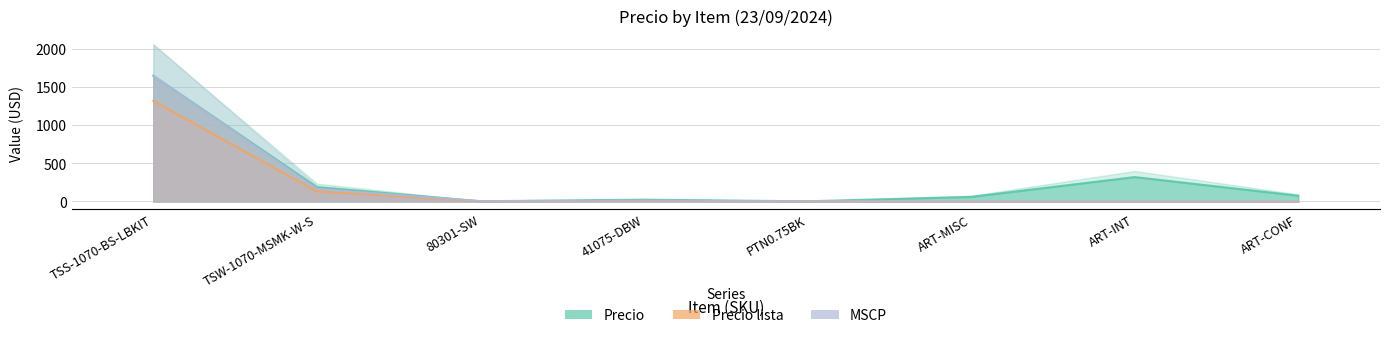

What is the value of the Precio point at the 7th from the left?

320.0